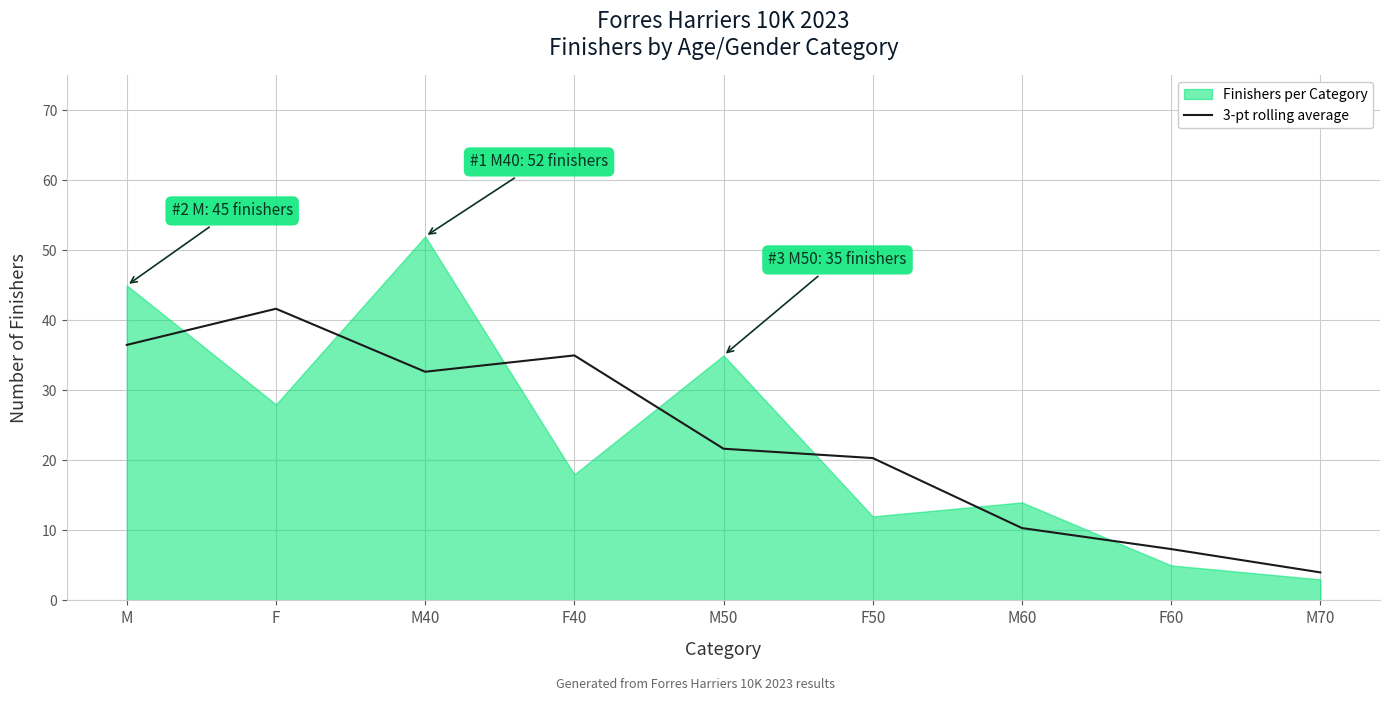

Reading left to right, transcribe all the data shown in this chart.

M=36.5	F=41.7	M40=32.7	F40=35.0	M50=21.7	F50=20.3	M60=10.3	F60=7.3	M70=4.0